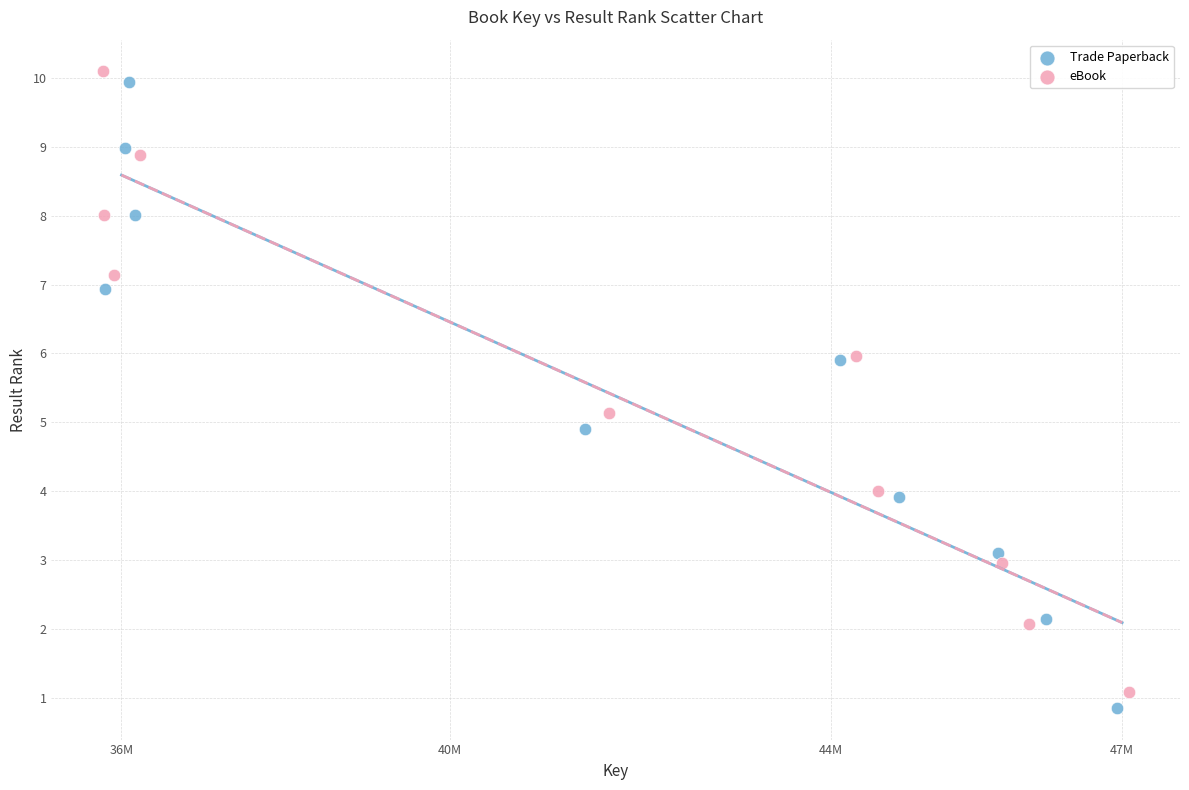

Which series has the widest spread of Y values?

Trade Paperback